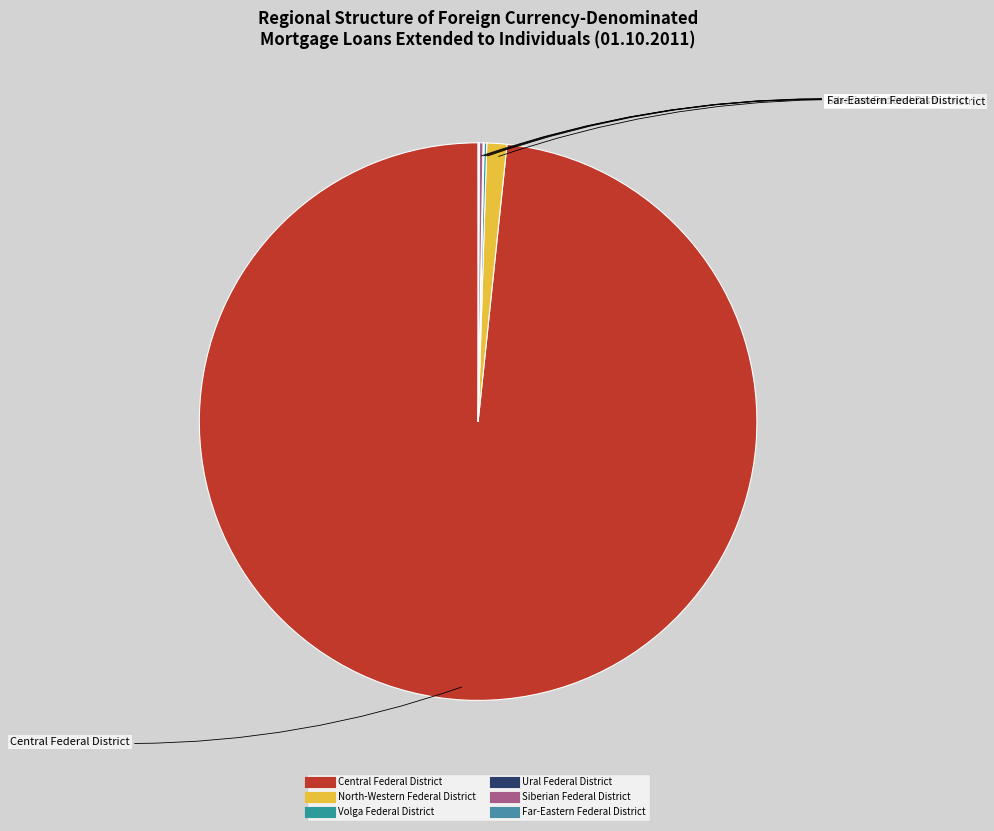

Which category has the biggest portion of the pie?

Central Federal District